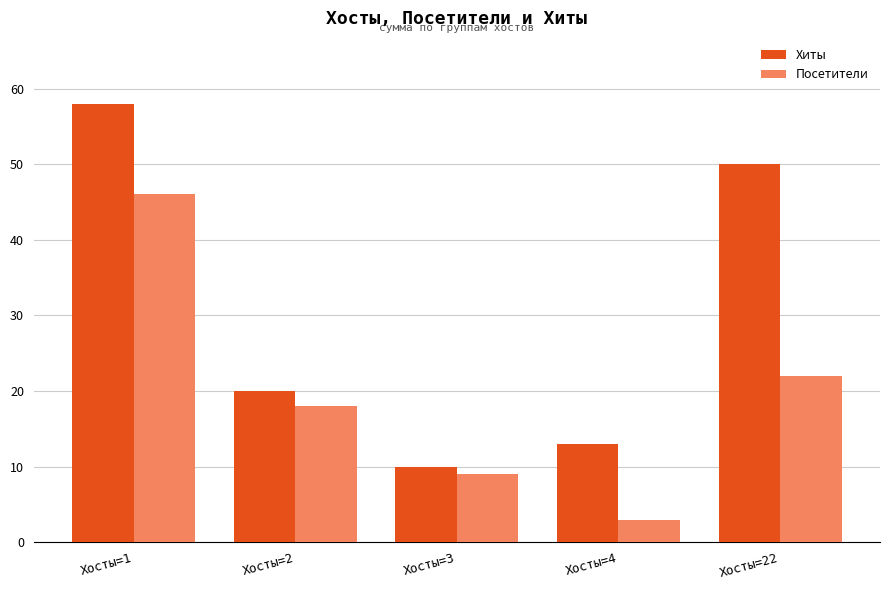

What is the maximum value shown in the chart?

58